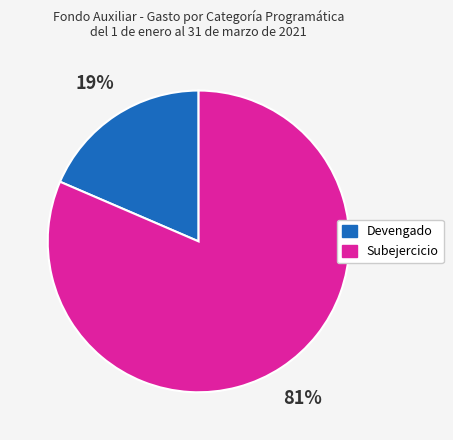

Which slice represents more than half of the pie?

Subejercicio